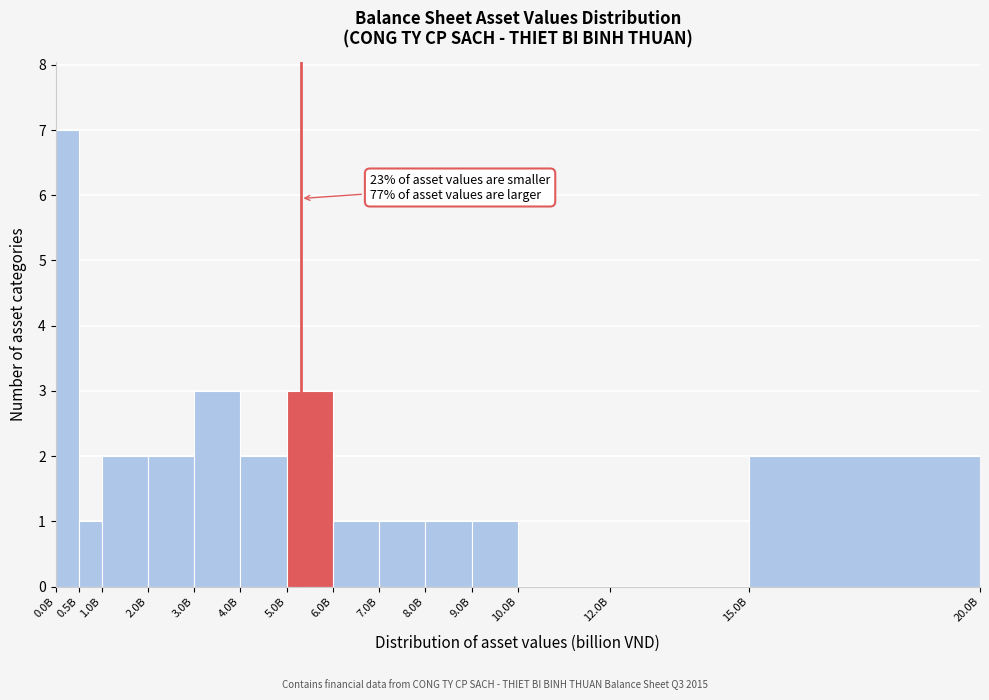

Reading left to right, list all the values displayed in this chart.

0.0B=7	0.5B=1	1.0B=2	2.0B=2	3.0B=3	4.0B=2	5.0B=3	6.0B=1	7.0B=1	8.0B=1	9.0B=1	10.0B=0	12.0B=0	15.0B=2